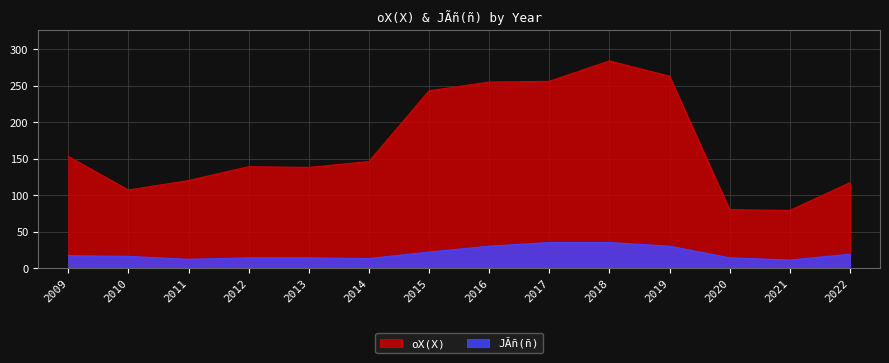

True or false: JÃñ(ñ) and oX(X) cross at least once.

False